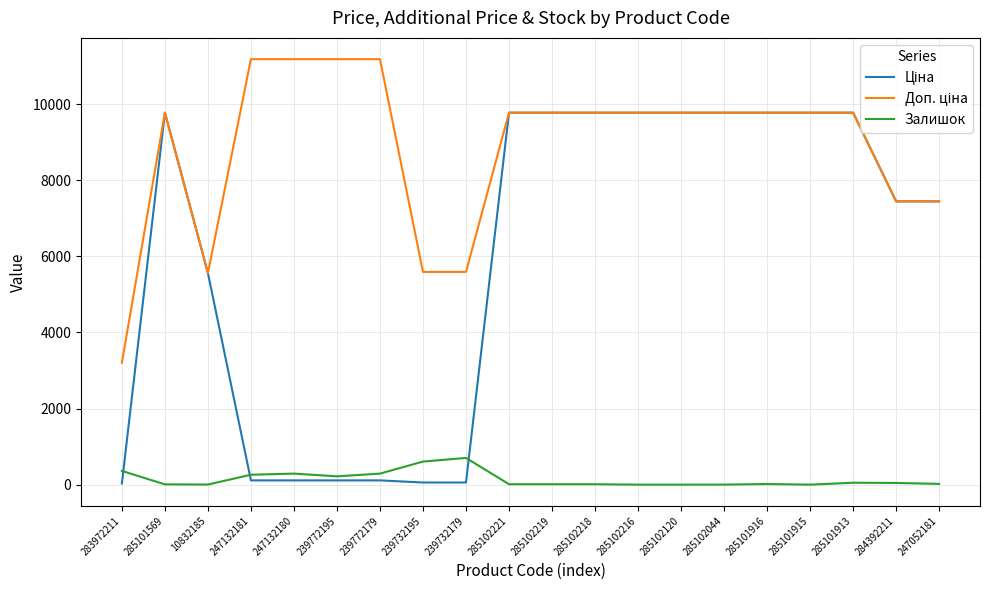

What is the highest value of the Залишок series?

702.0